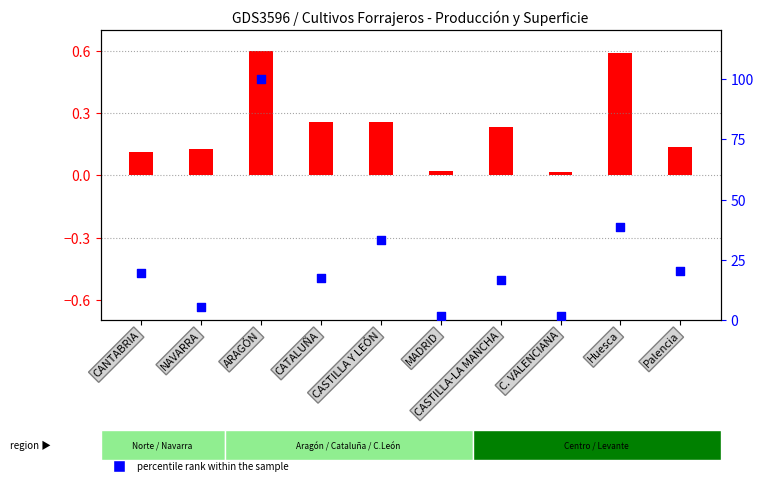

What is the change in value from CANTABRIA to CASTILLA Y LEÓN?

+13.6